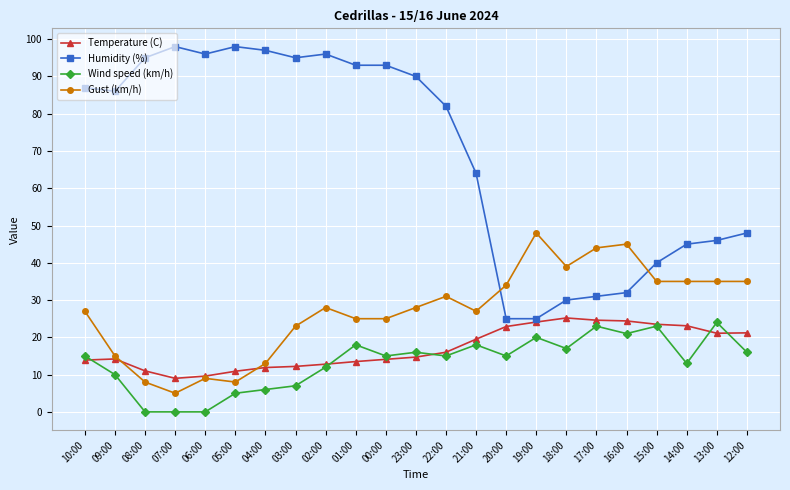

True or false: Humidity (%) has more than 0 points higher than both neighbors.

True